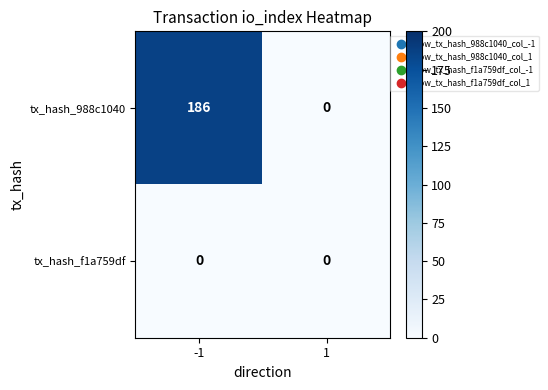

Which series changed the most between -1 and 1?

tx_hash_988c1040